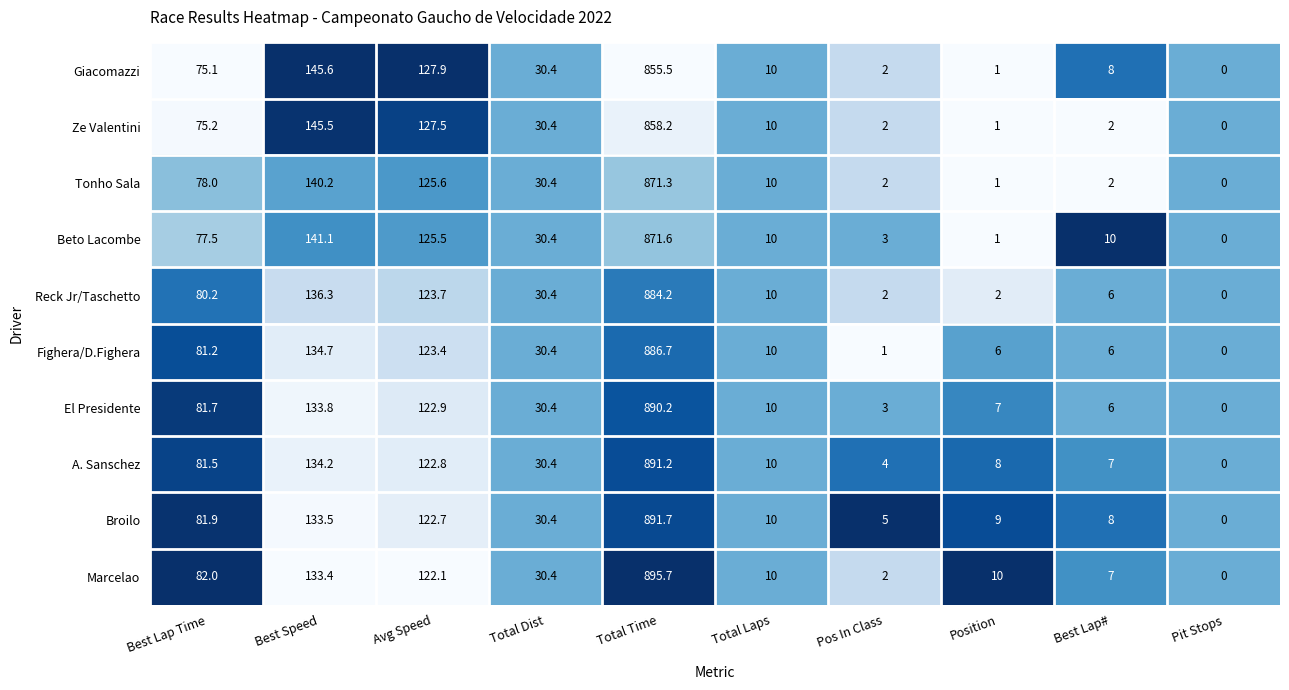

Which category has the highest value in the Marcelao series?

Total Time